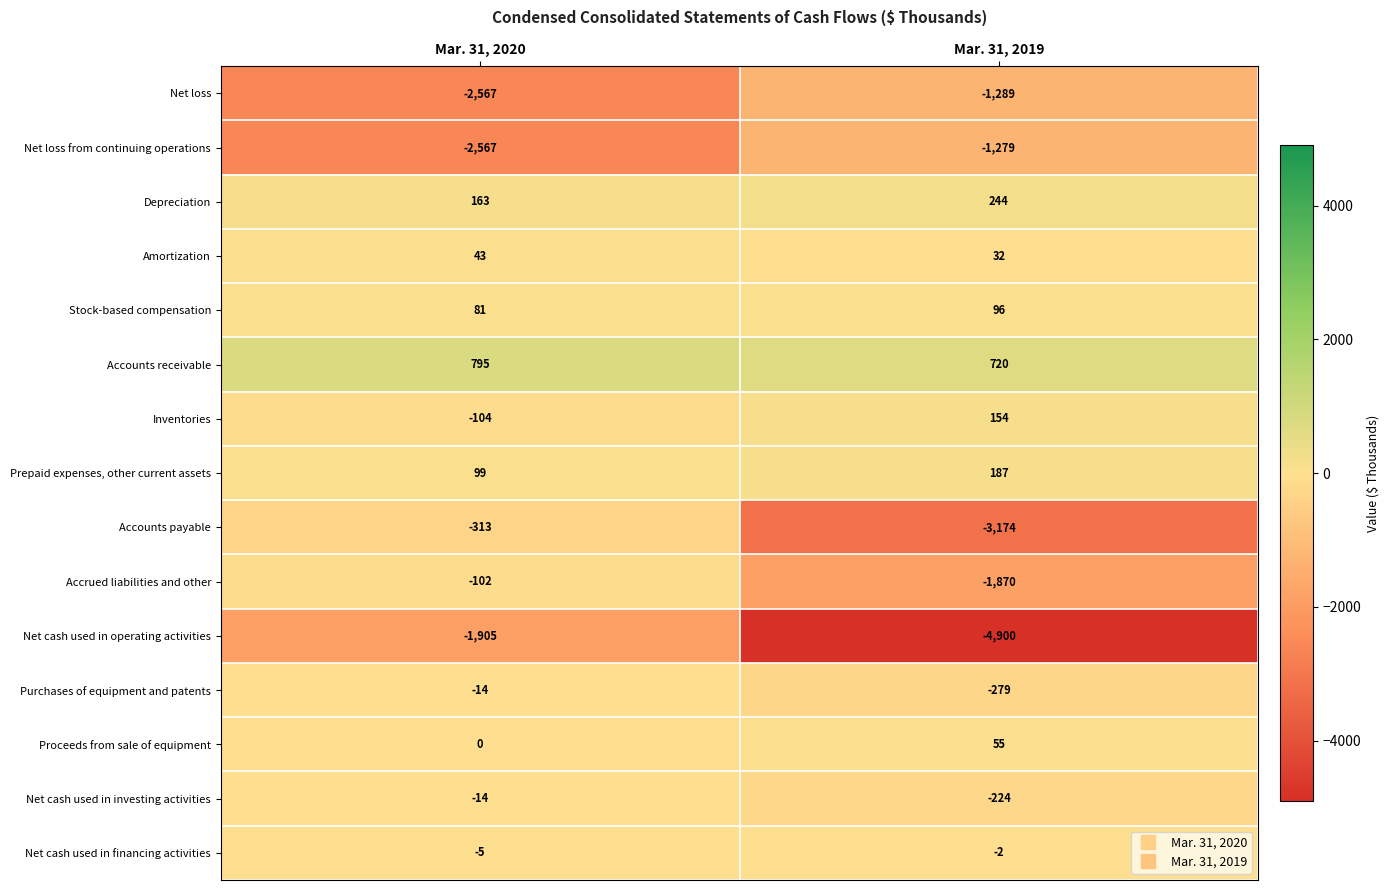

What is the maximum value shown in the chart?

795